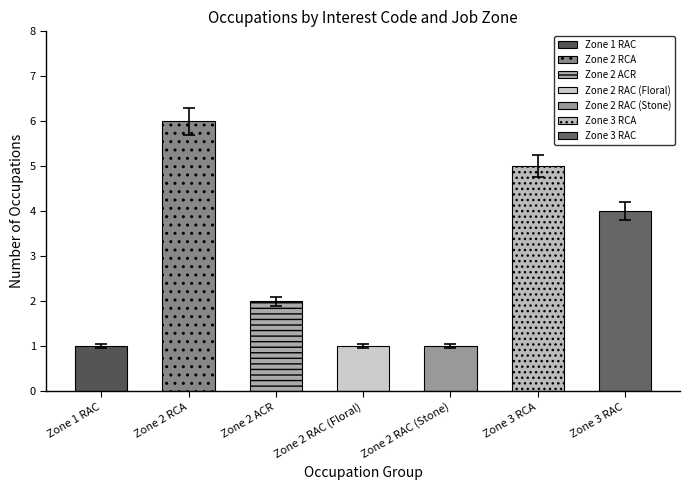

Are the bars horizontal?

No